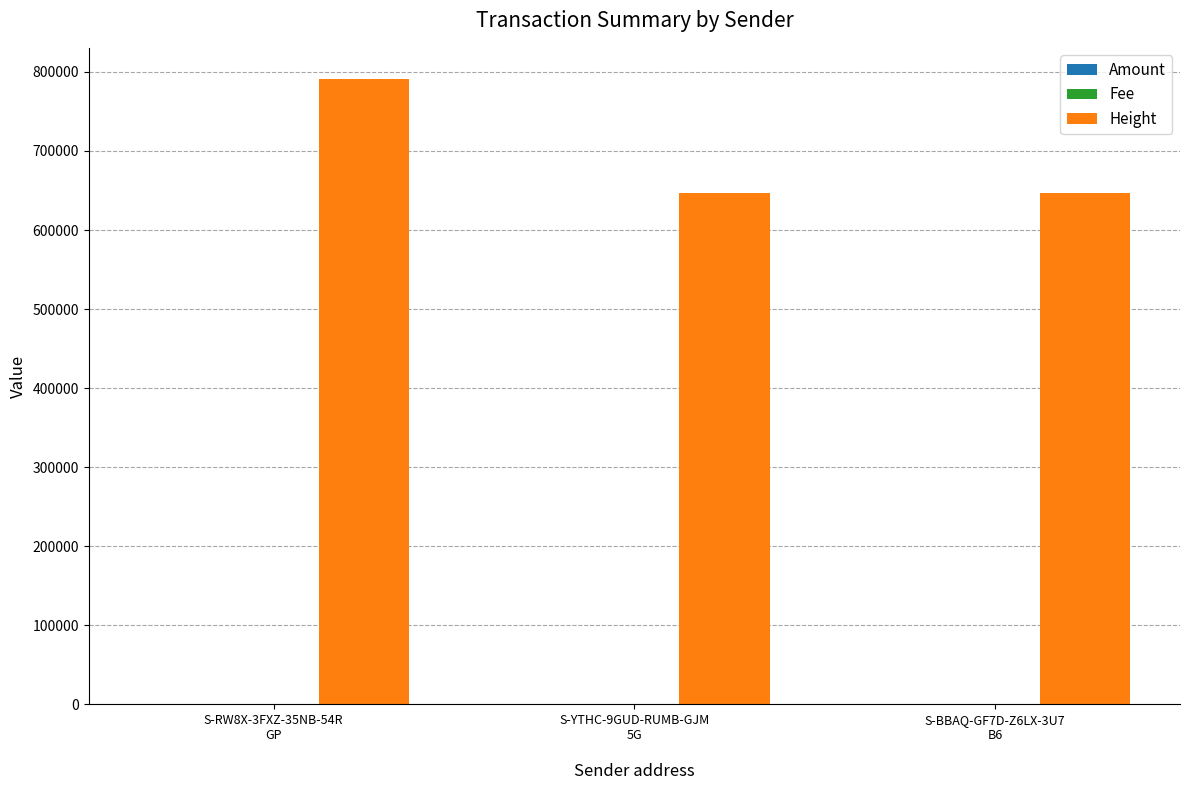

How many distinct data groups are displayed?

3